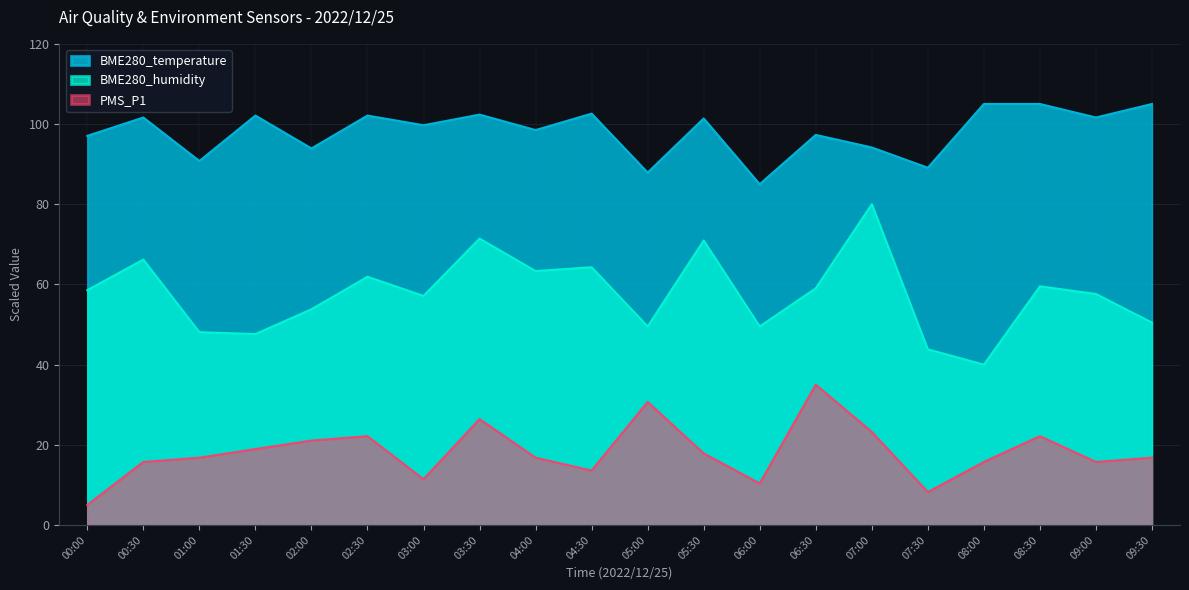

How many categories are shown in the chart?

20